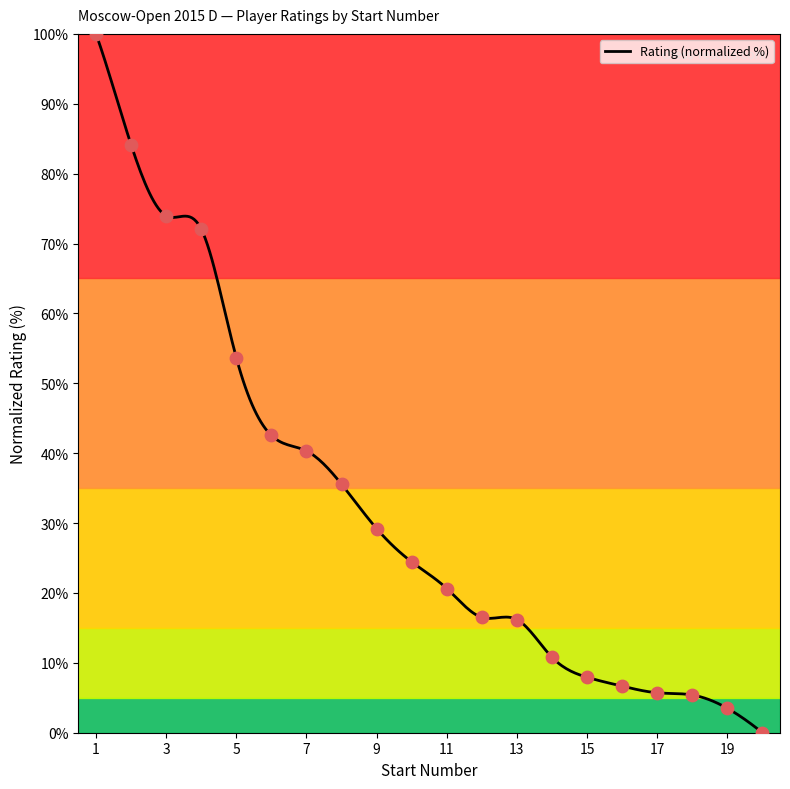

What is the ratio of the value at 8 to the value at 1?

0.4